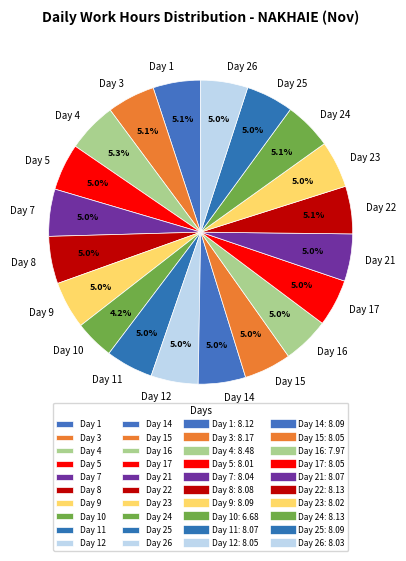

To the nearest percent, what is the combined percentage of Day 16 and Day 17?

10%